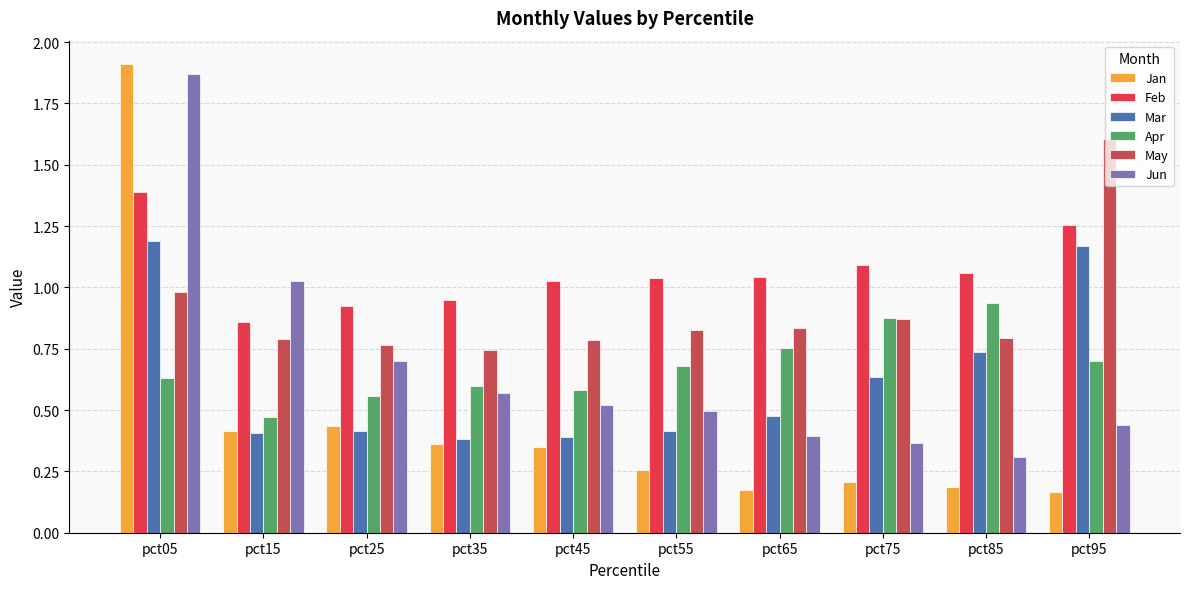

Count the number of data series in this chart.

6